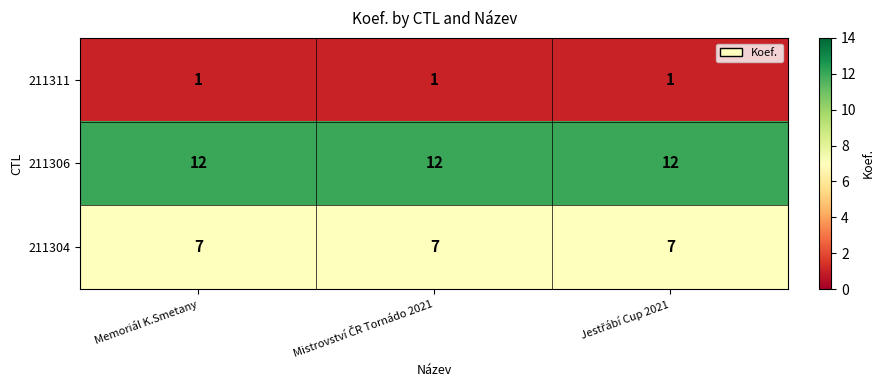

What is the sum of all 211306 values?

36